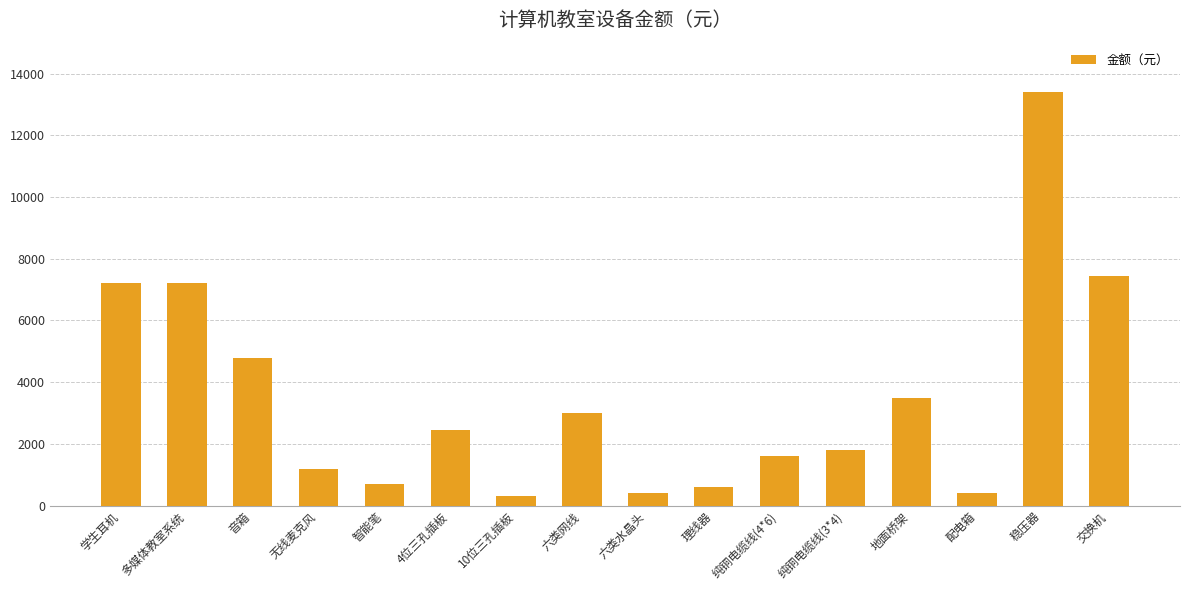

What is the minimum value shown in the chart?

300